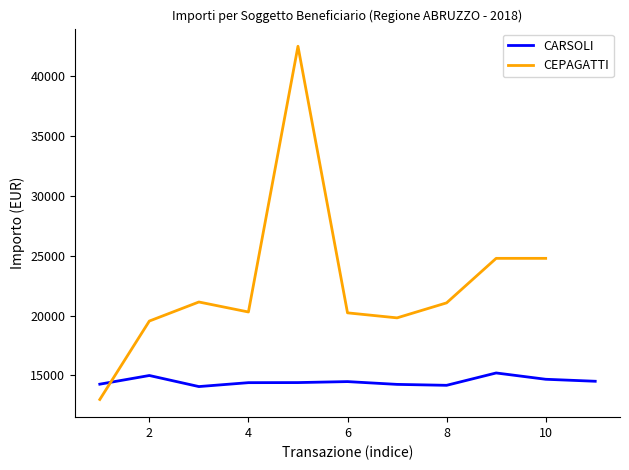

How many categories are shown in the chart?

11